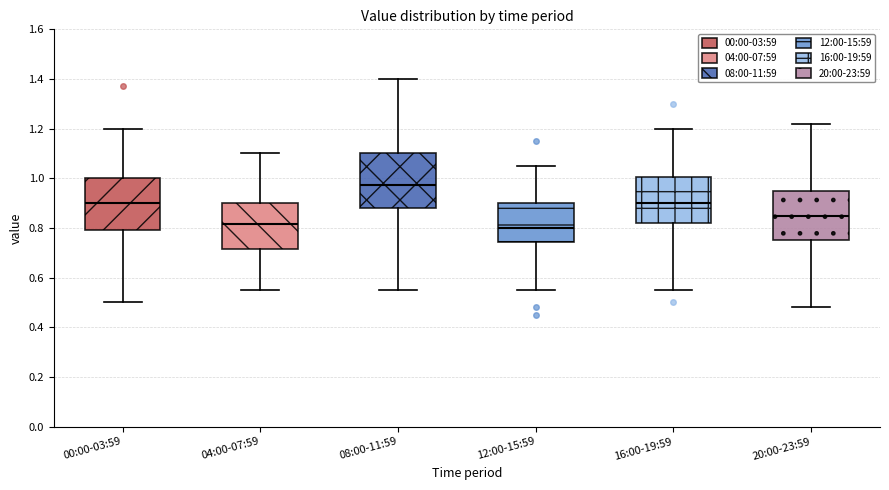

Reading left to right, read every box against the y-axis: the position of its median line, the range the box covers, and the ends of its whiskers. The values are not printed on the chart, so give them approximately, as read against the axis.

00:00-03:59: median 0.90, box 0.80 to 1.00, whiskers 0.50 to 1.20
04:00-07:59: median 0.82, box 0.72 to 0.90, whiskers 0.56 to 1.10
08:00-11:59: median 0.98, box 0.88 to 1.10, whiskers 0.56 to 1.40
12:00-15:59: median 0.80, box 0.74 to 0.90, whiskers 0.56 to 1.06
16:00-19:59: median 0.90, box 0.82 to 1.00, whiskers 0.56 to 1.20
20:00-23:59: median 0.86, box 0.76 to 0.96, whiskers 0.48 to 1.22